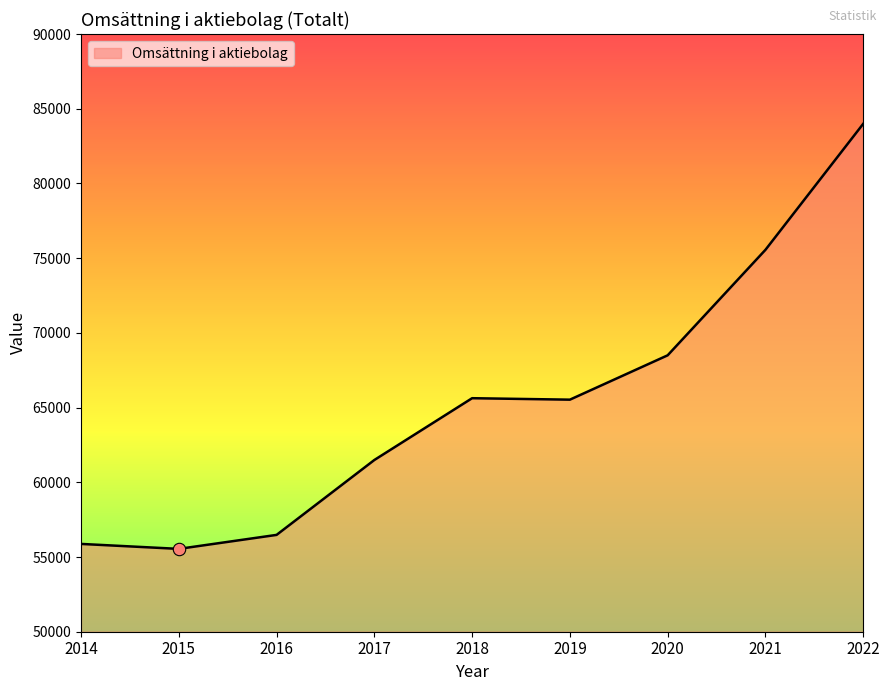

Which has a higher value, 2021 or 2020?

2021